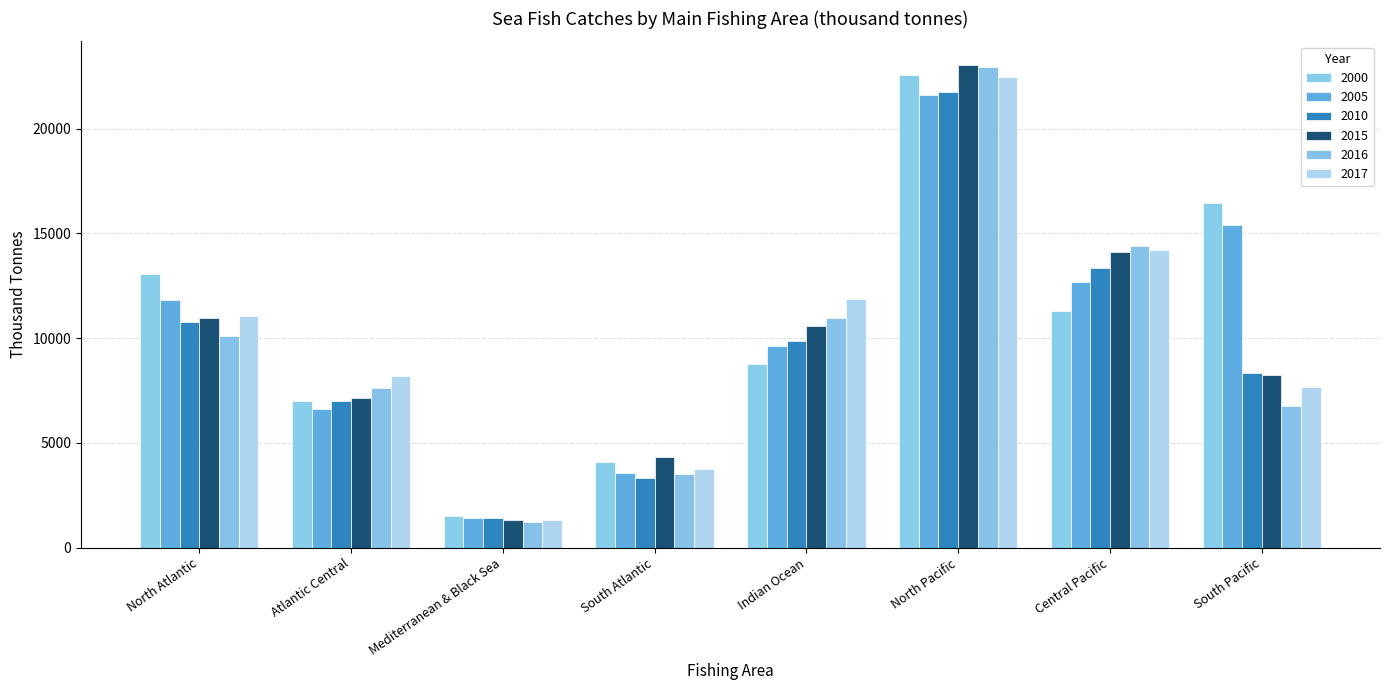

The 2010 series shows 10784.3 at North Atlantic. True or false?

True